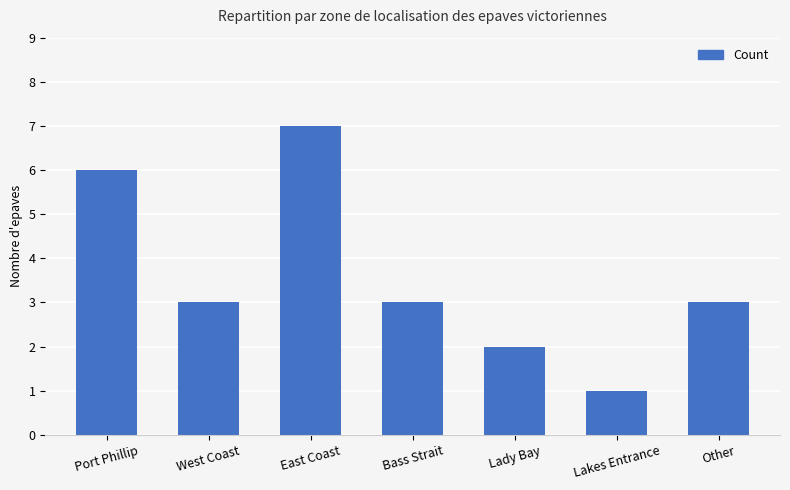

What is the maximum value shown in the chart?

7